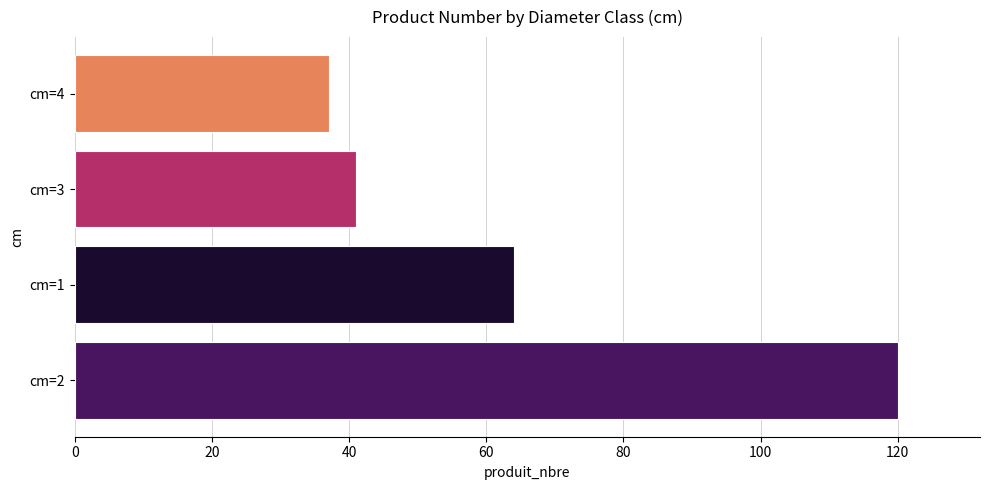

Reading bottom to top, what are all the values shown in this chart?

cm=2=120	cm=1=64	cm=3=41	cm=4=37